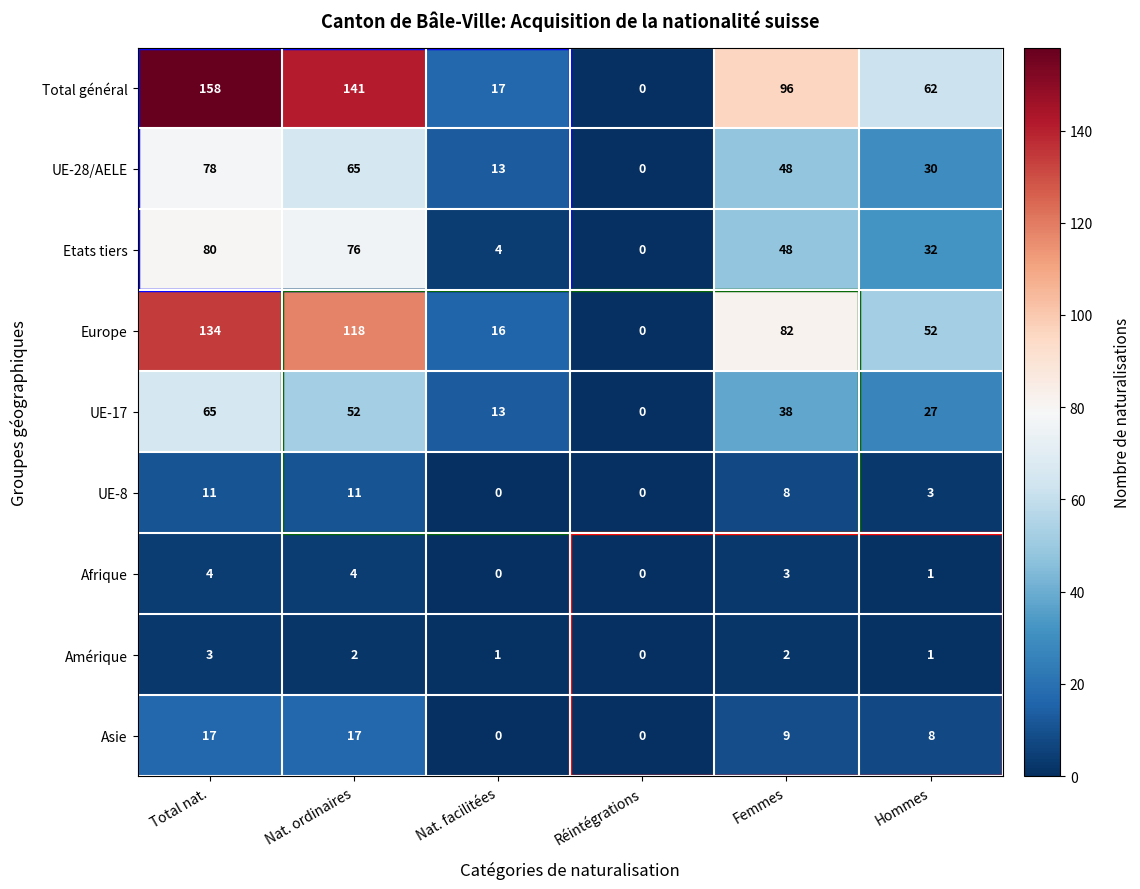

Read the UE-17 value at Femmes.

38